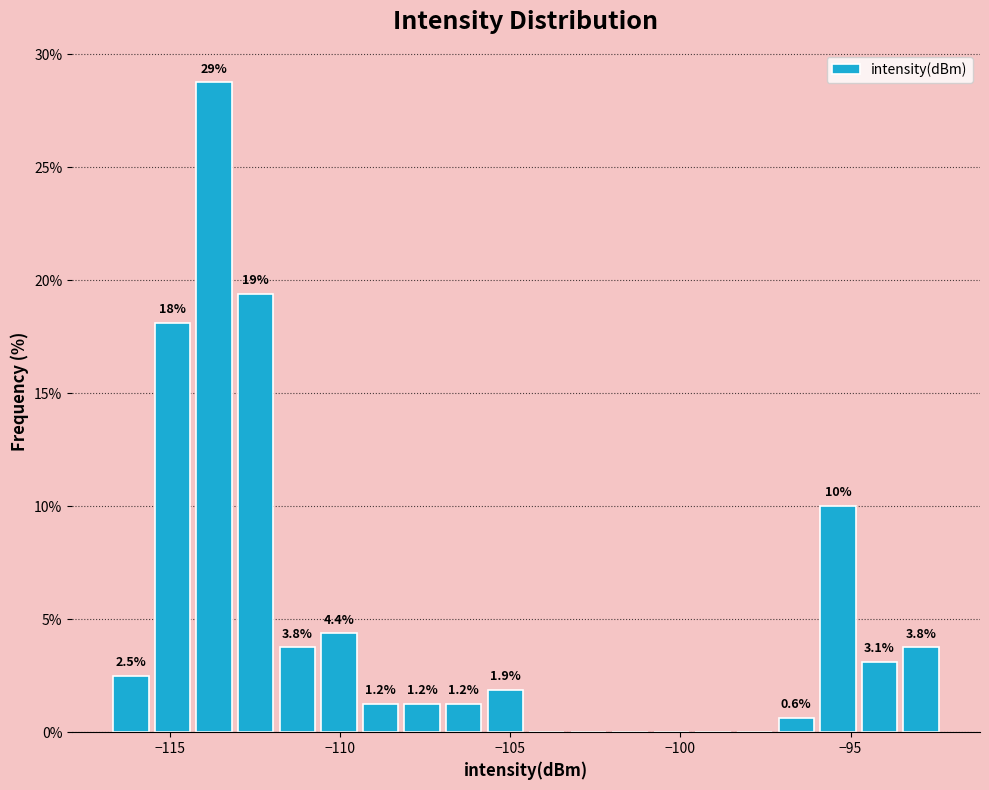

Read against the x-axis, roughly where is the centre of the tallest bar?

-113.5